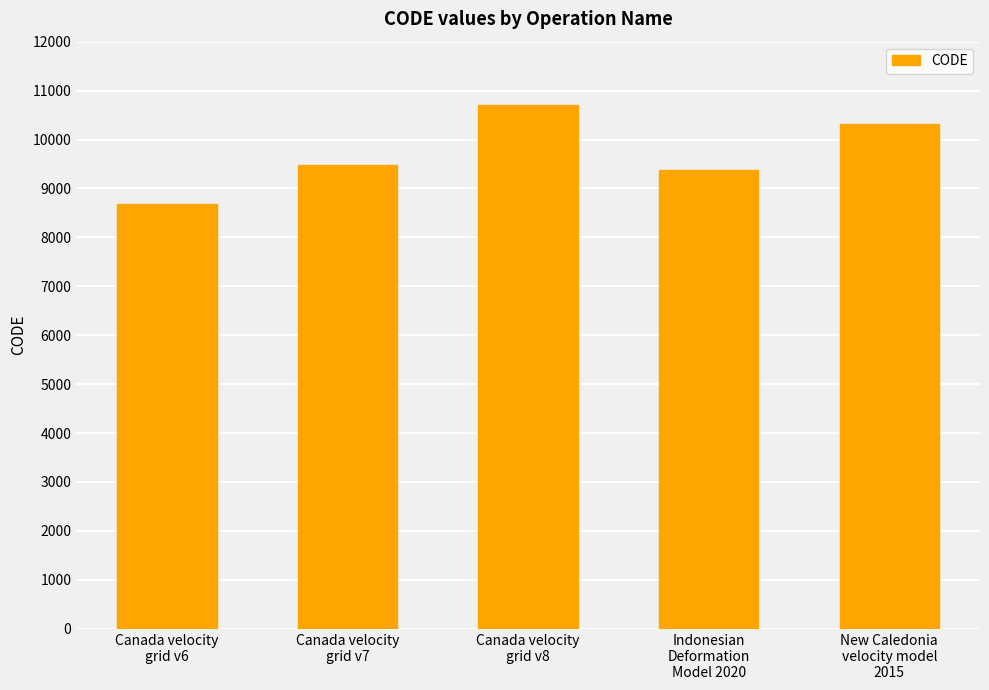

How many bars are there in total?

5